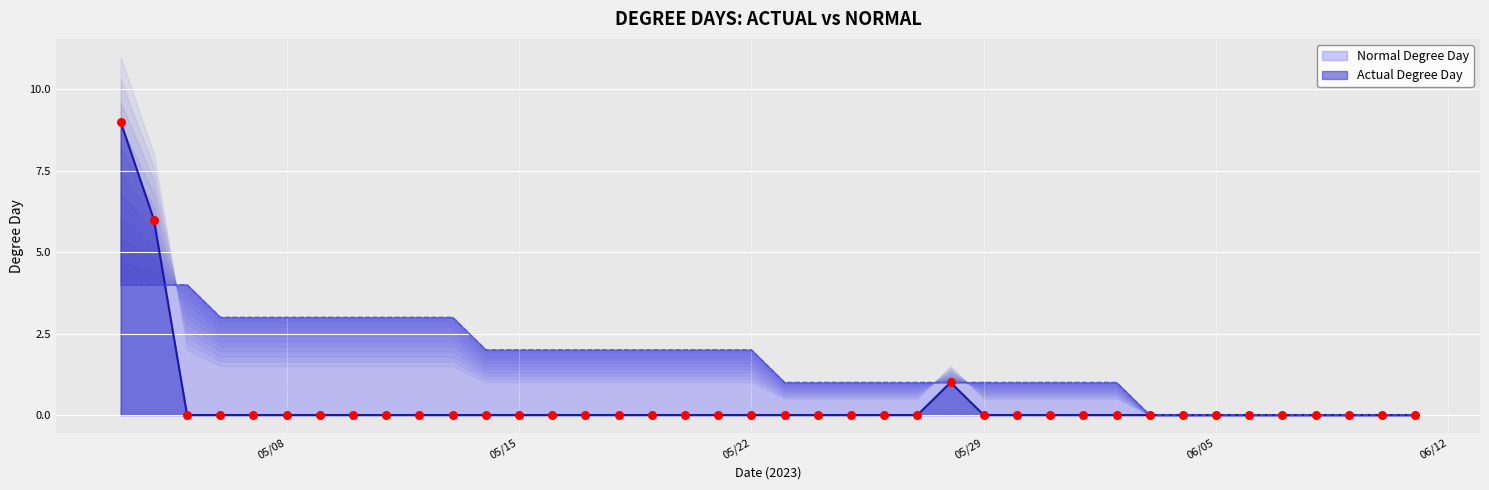

Which series has the largest total across all categories?

Normal Degree Day